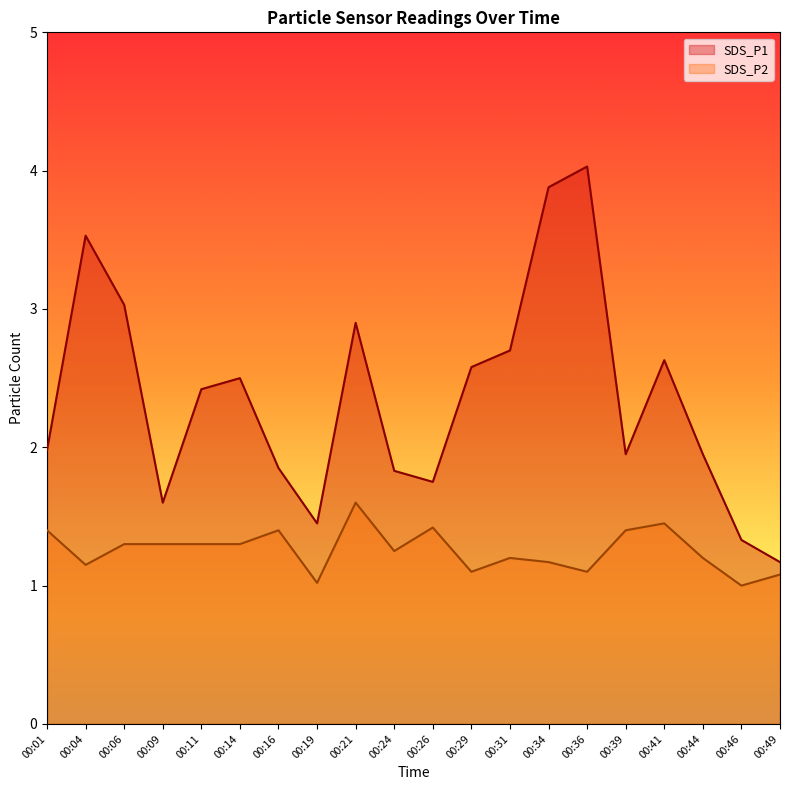

What is the minimum value for SDS_P2?

1.0